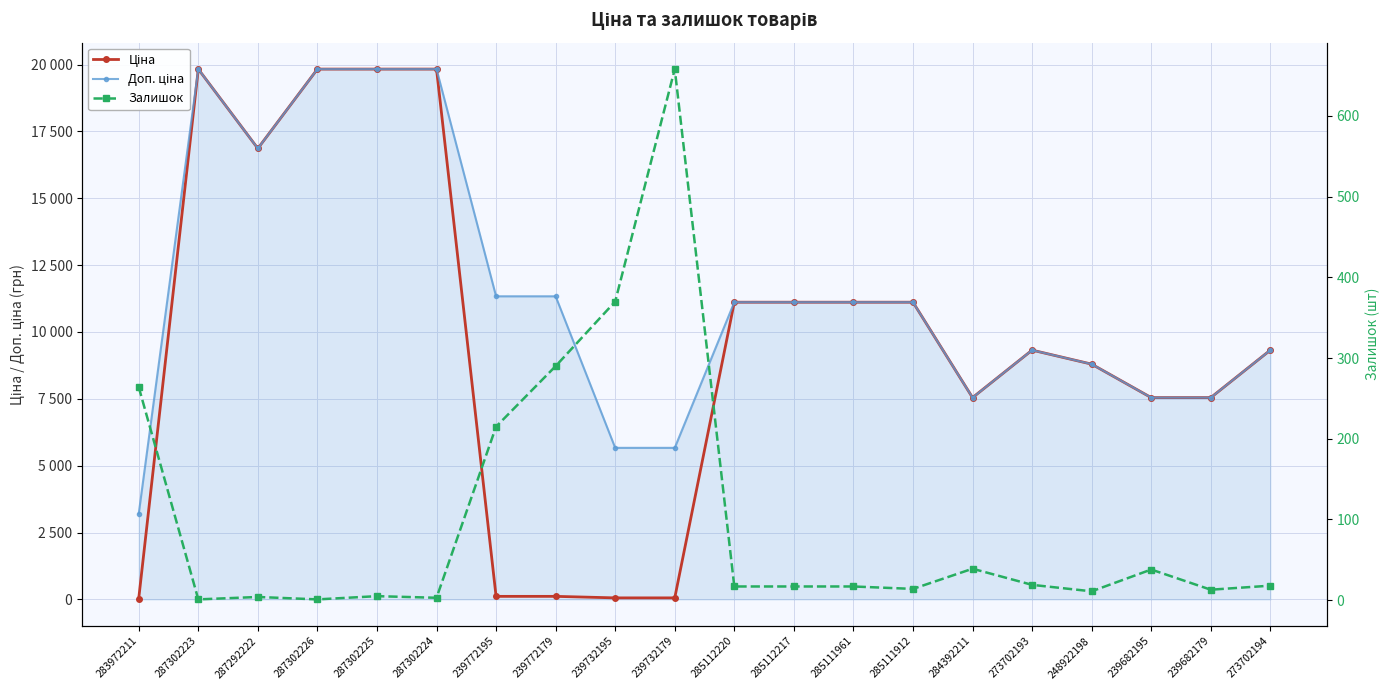

What is the total value across all series at 284392211?

15130.8